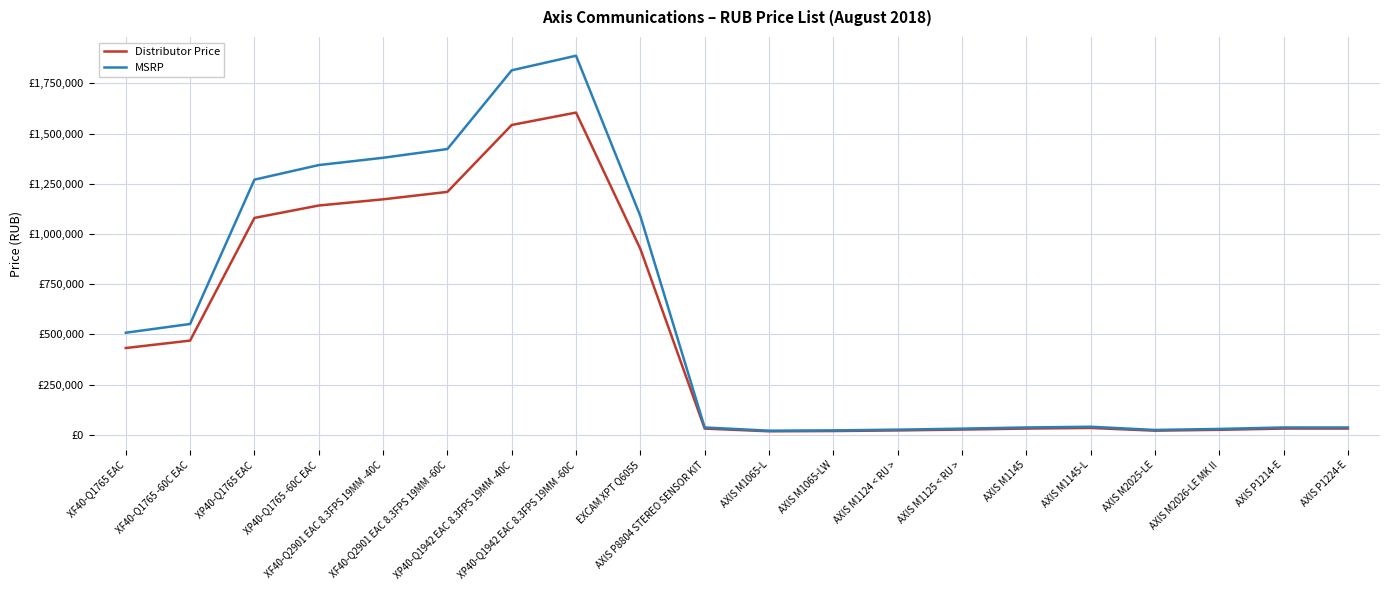

Does the chart have visible grid lines?

Yes